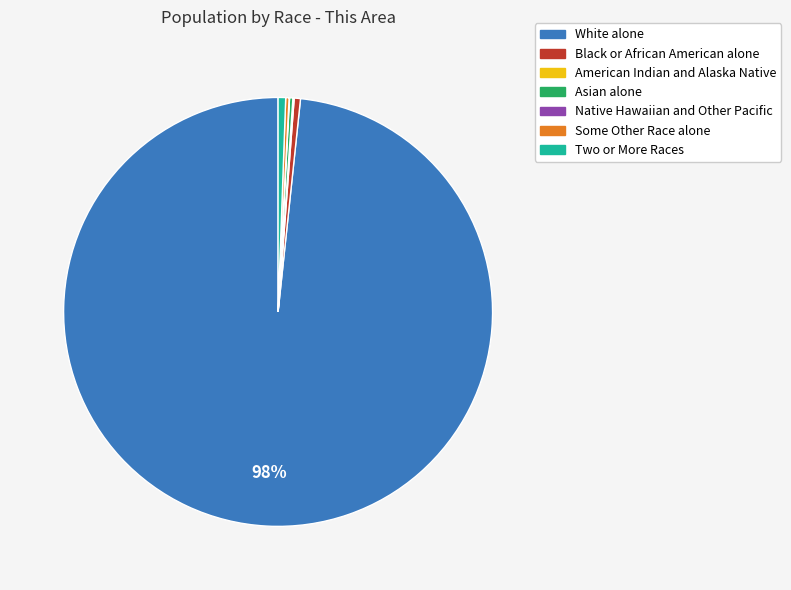

Which category has the biggest portion of the pie?

White alone